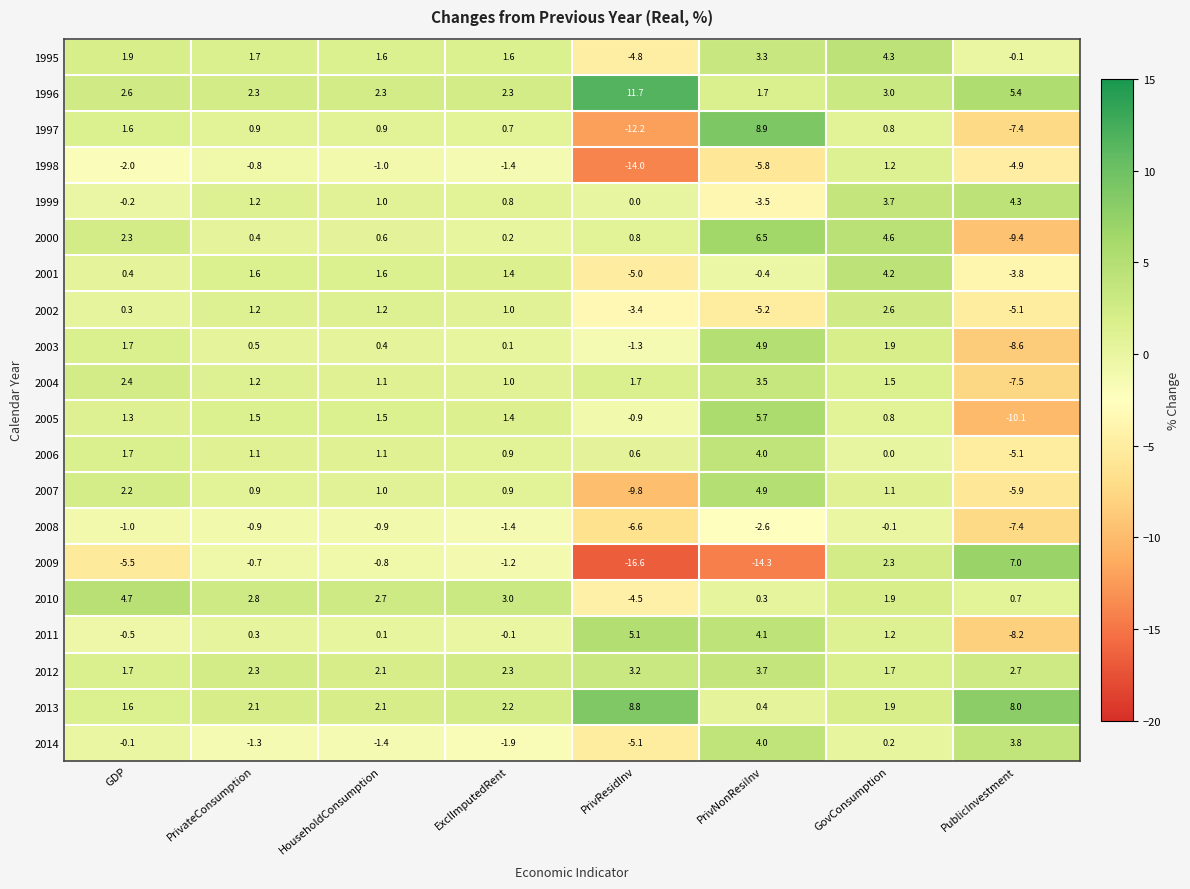

Which series has the widest spread of values?

2009